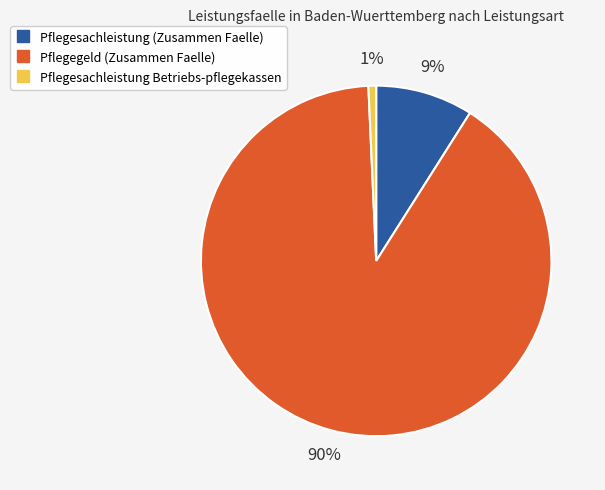

Does any single category account for the majority?

Yes